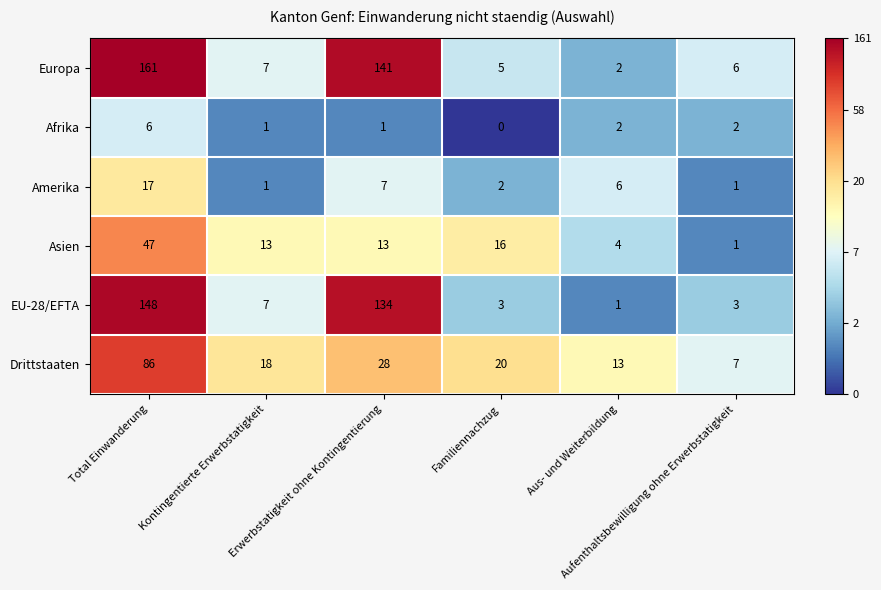

Rank the series by their maximum value, from lowest to highest.

Afrika, Amerika, Asien, Drittstaaten, EU-28/EFTA, Europa